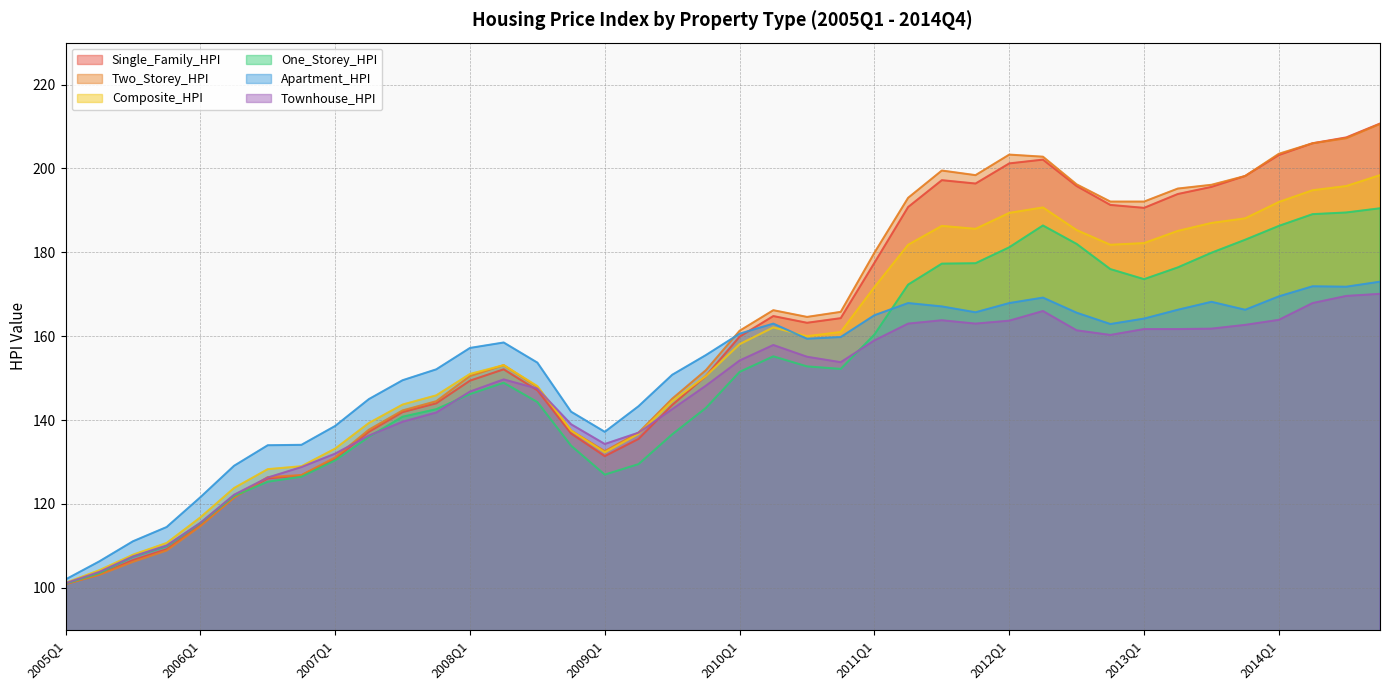

What are all the series names shown in the legend?

Single_Family_HPI, Two_Storey_HPI, Composite_HPI, One_Storey_HPI, Apartment_HPI, Townhouse_HPI